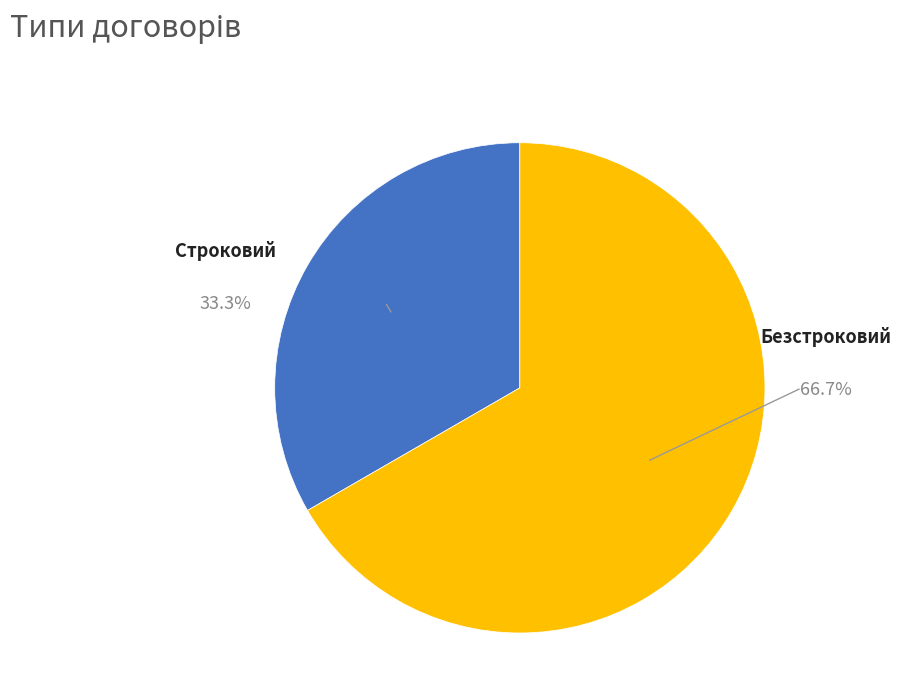

Is there a majority slice in this chart?

Yes